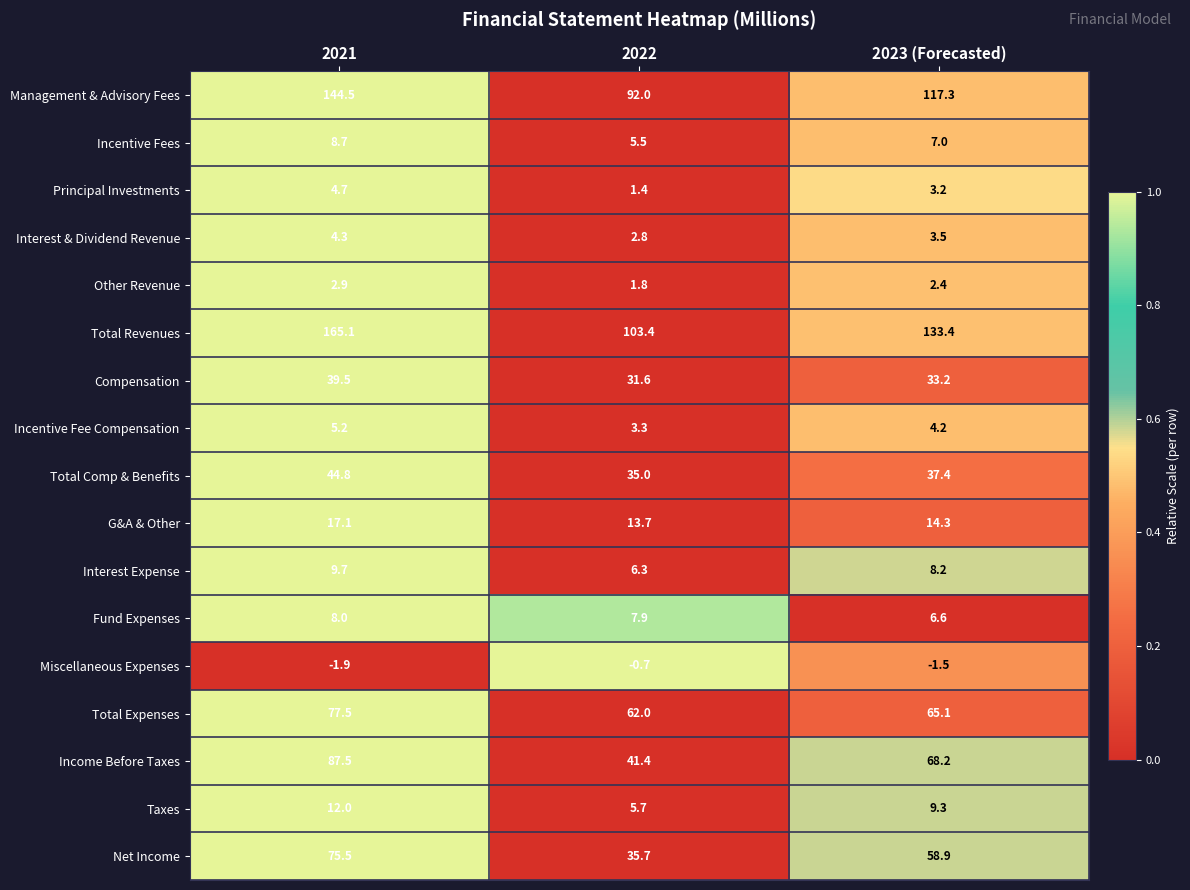

What is the maximum value shown in the chart?

165.1